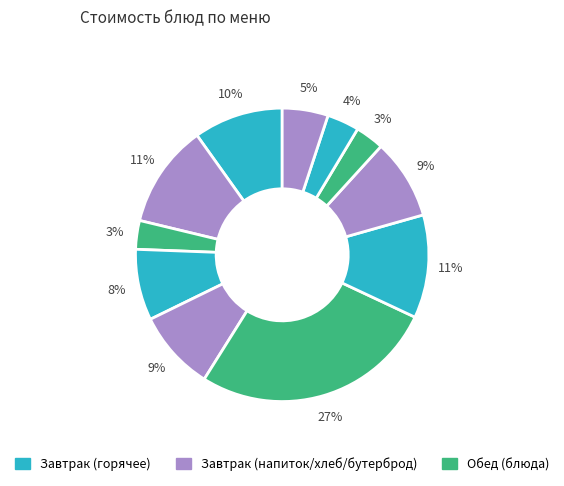

Count the number of slices in the pie.

11